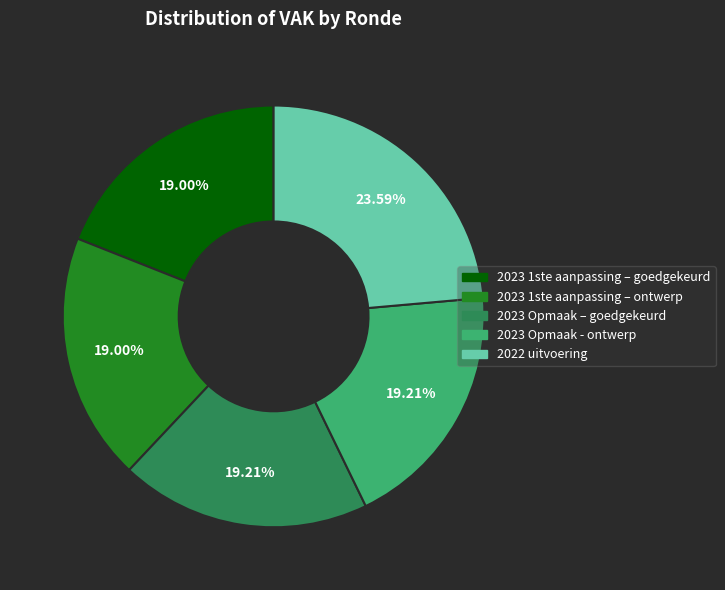

How much of the chart is everything except 2023 1ste aanpassing – goedgekeurd?

81.0%